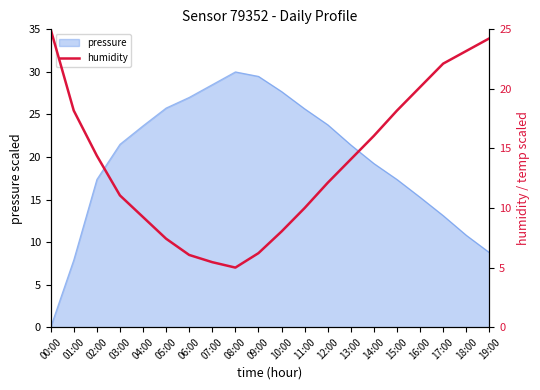

Is it true that the value at 13:00 is 14.1?

True